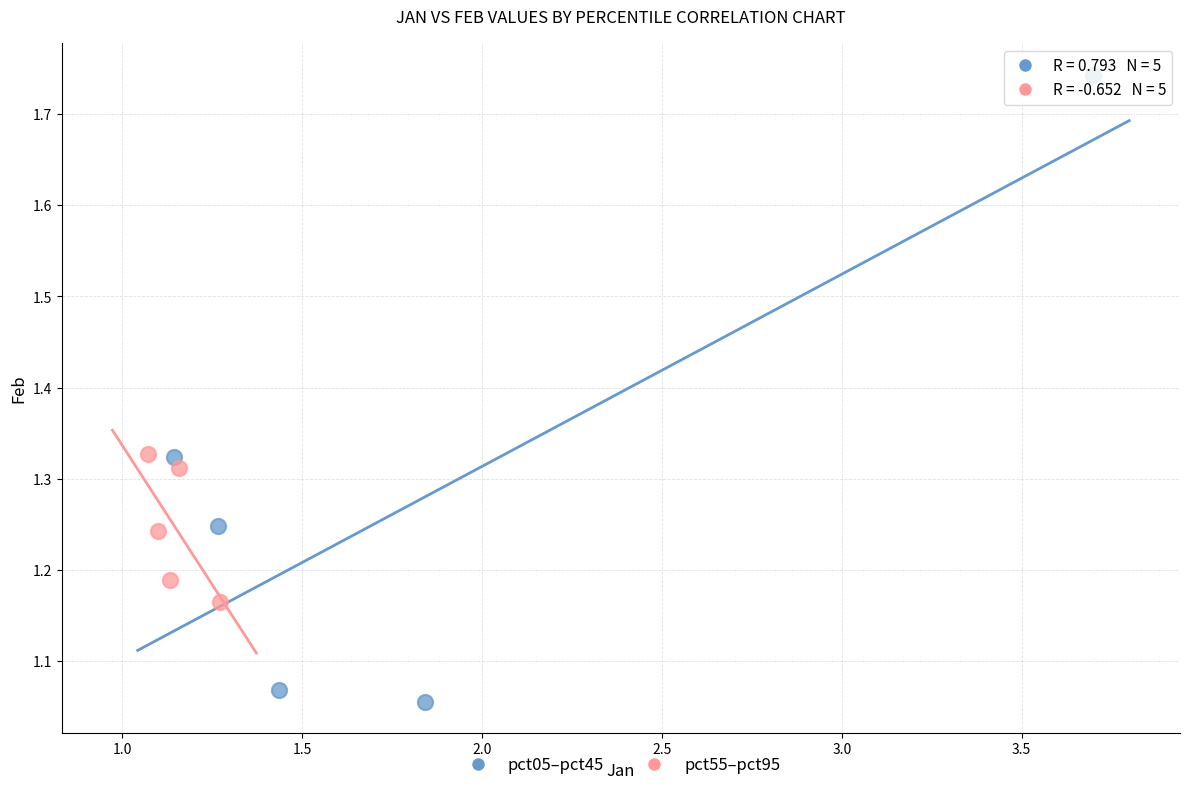

Which series has the widest spread of Y values?

pct05–pct45